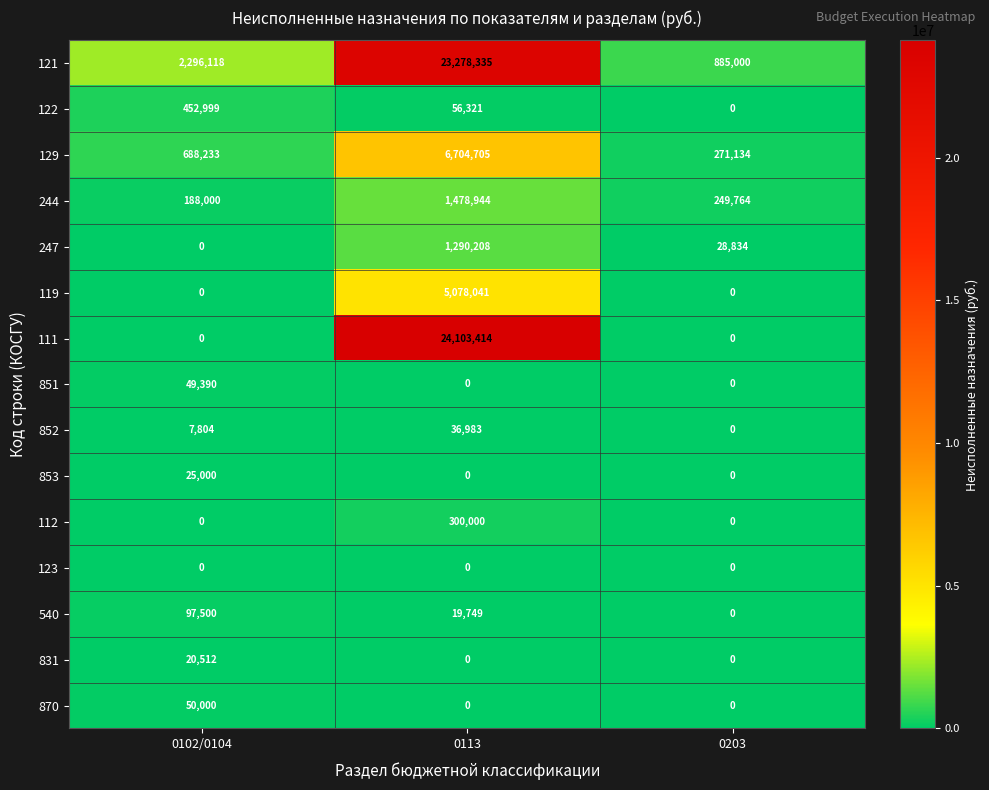

Which series has the largest total across all categories?

121